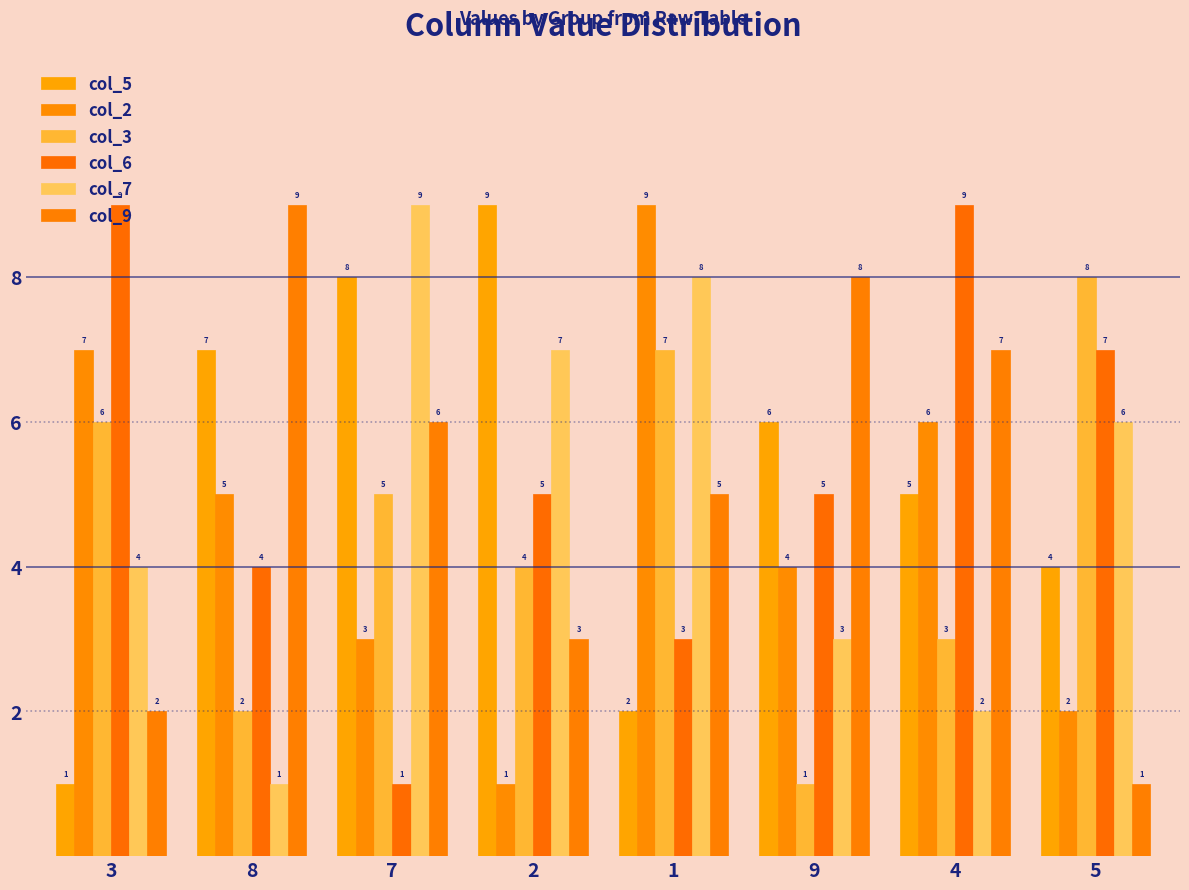

What is the difference between the highest and lowest values at 5?

7